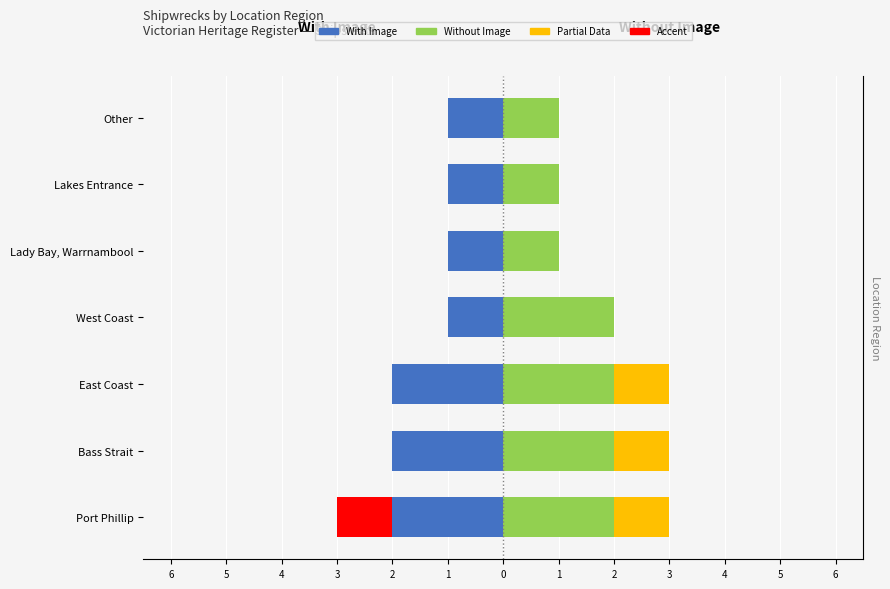

How many groups of bars are there?

7